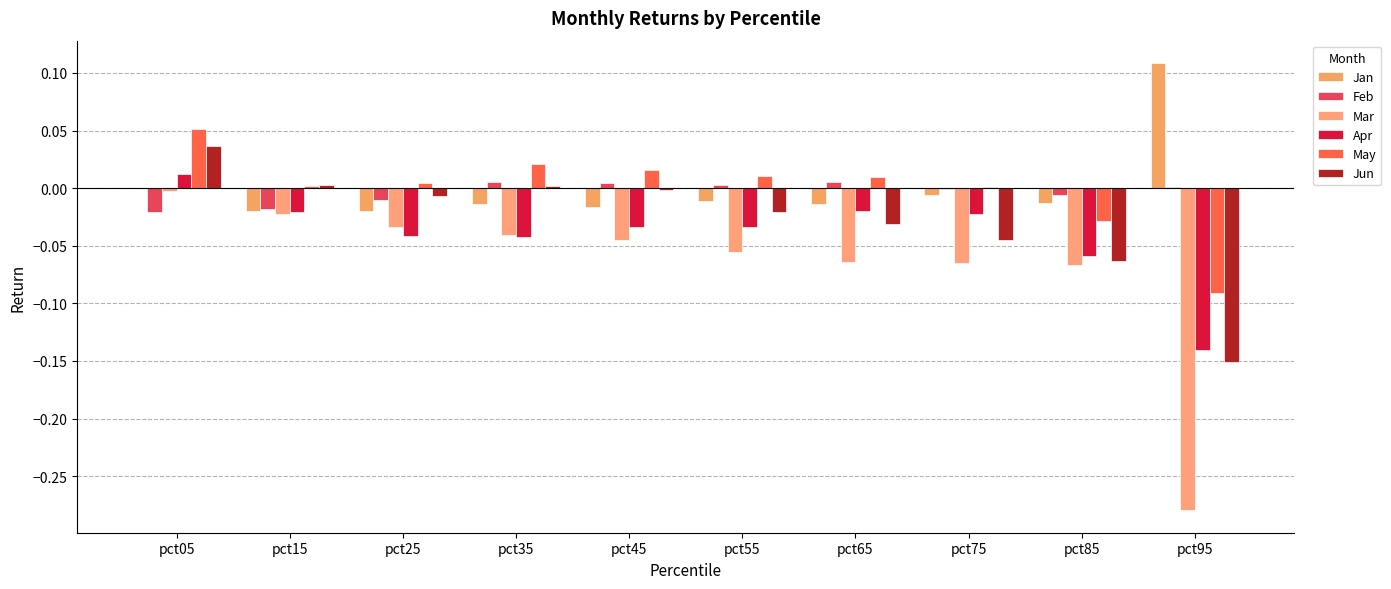

What value does the Mar series have at pct65?

-0.1